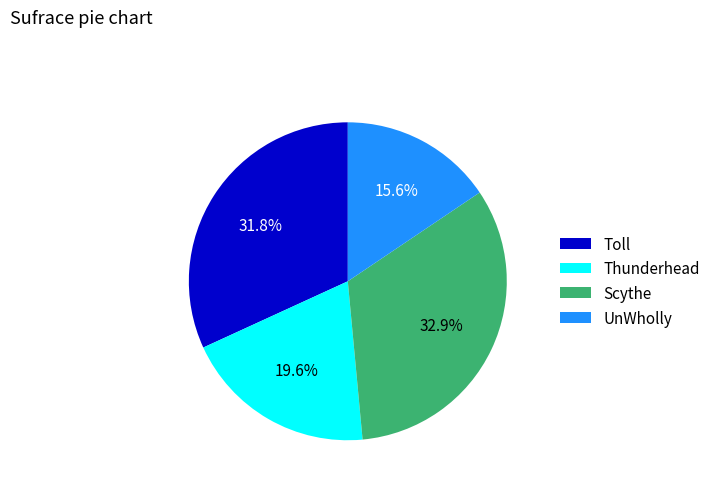

Which has a higher value, UnWholly or Thunderhead?

Thunderhead